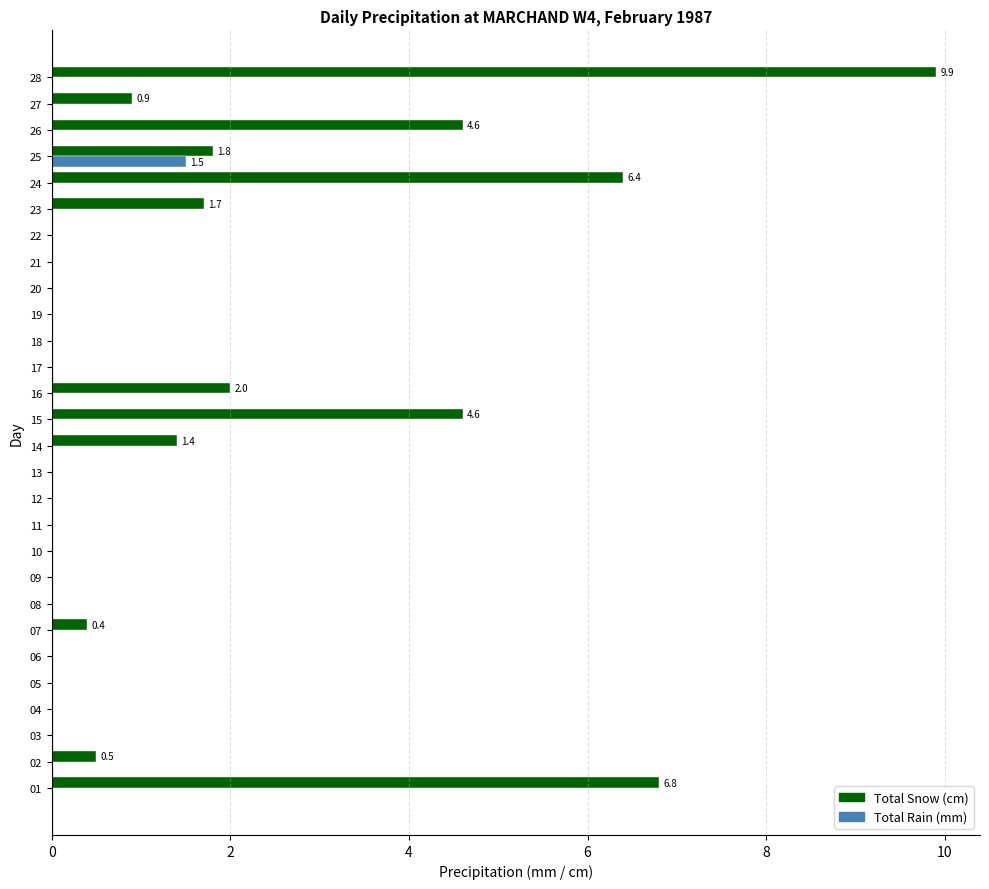

What is the sum of all Total Snow (cm) values?

41.0